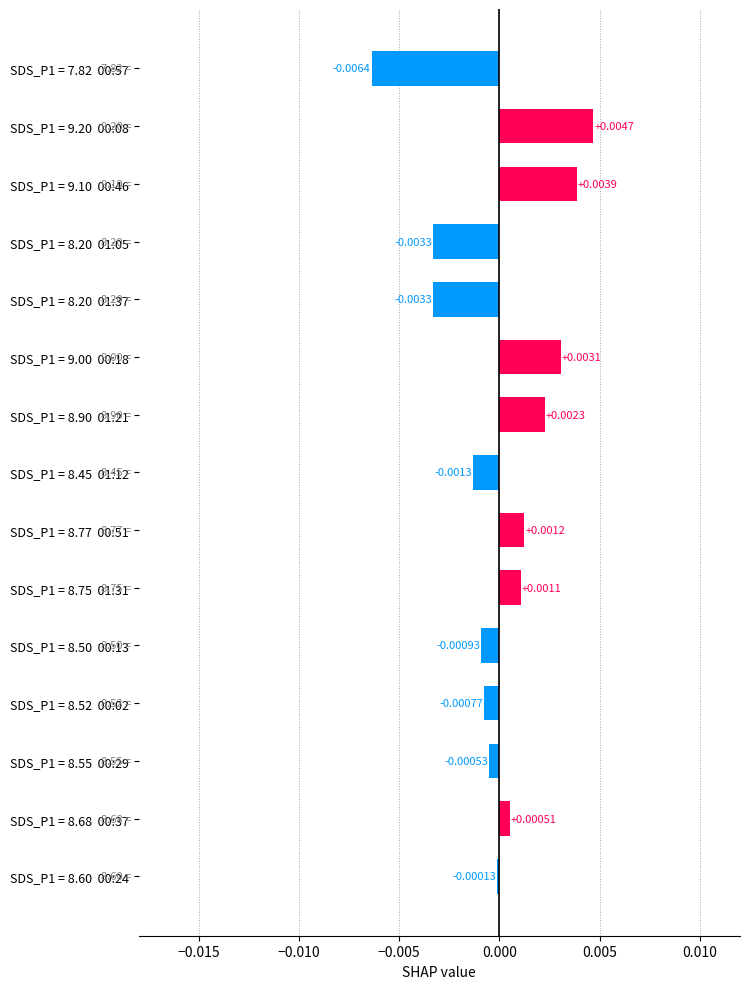

At which category does the chart reach its peak across all series?

SDS_P1 = 9.20  00:08